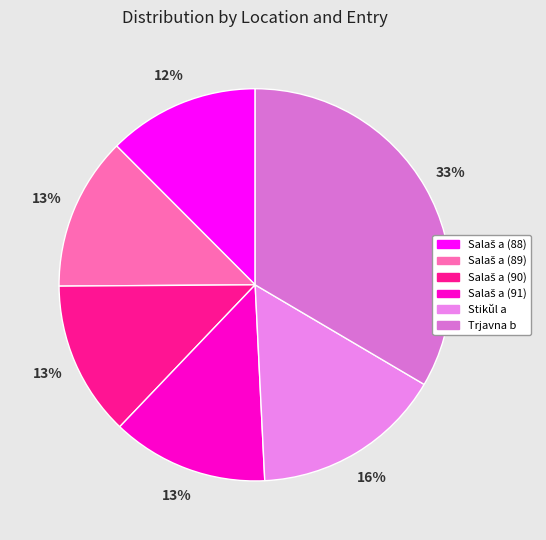

How many slices are in this pie chart?

6